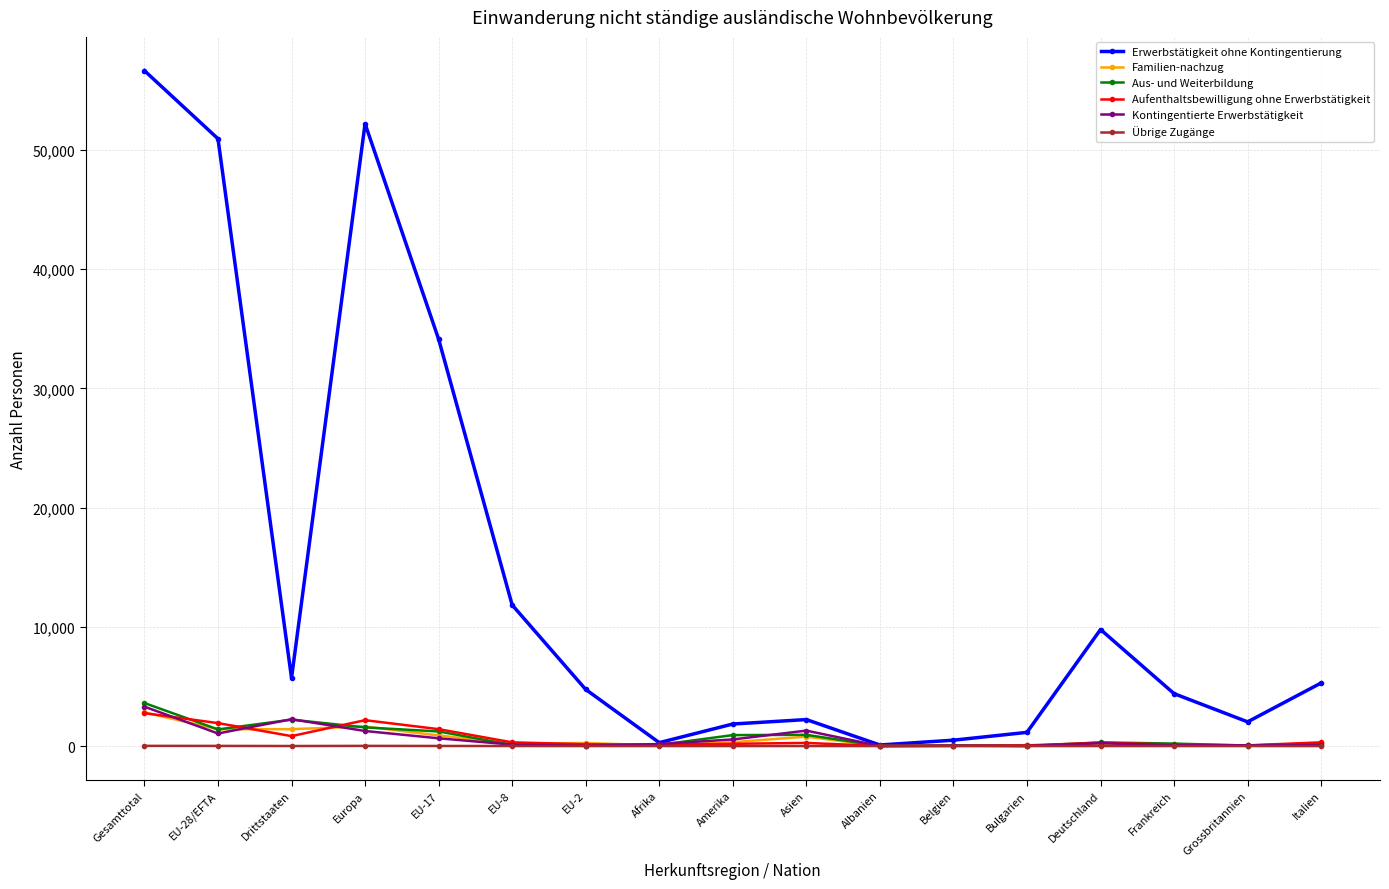

At which category does Erwerbstätigkeit ohne Kontingentierung reach its first local valley?

Drittstaaten